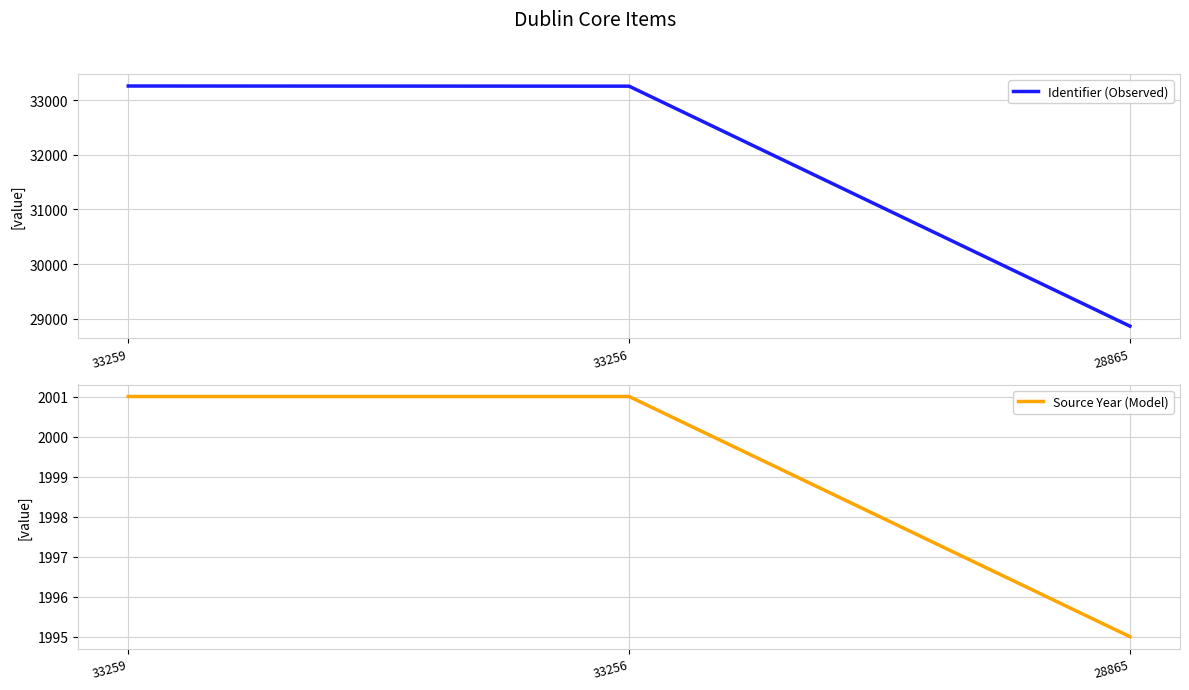

Which series has the largest total across all categories?

Identifier (Observed)